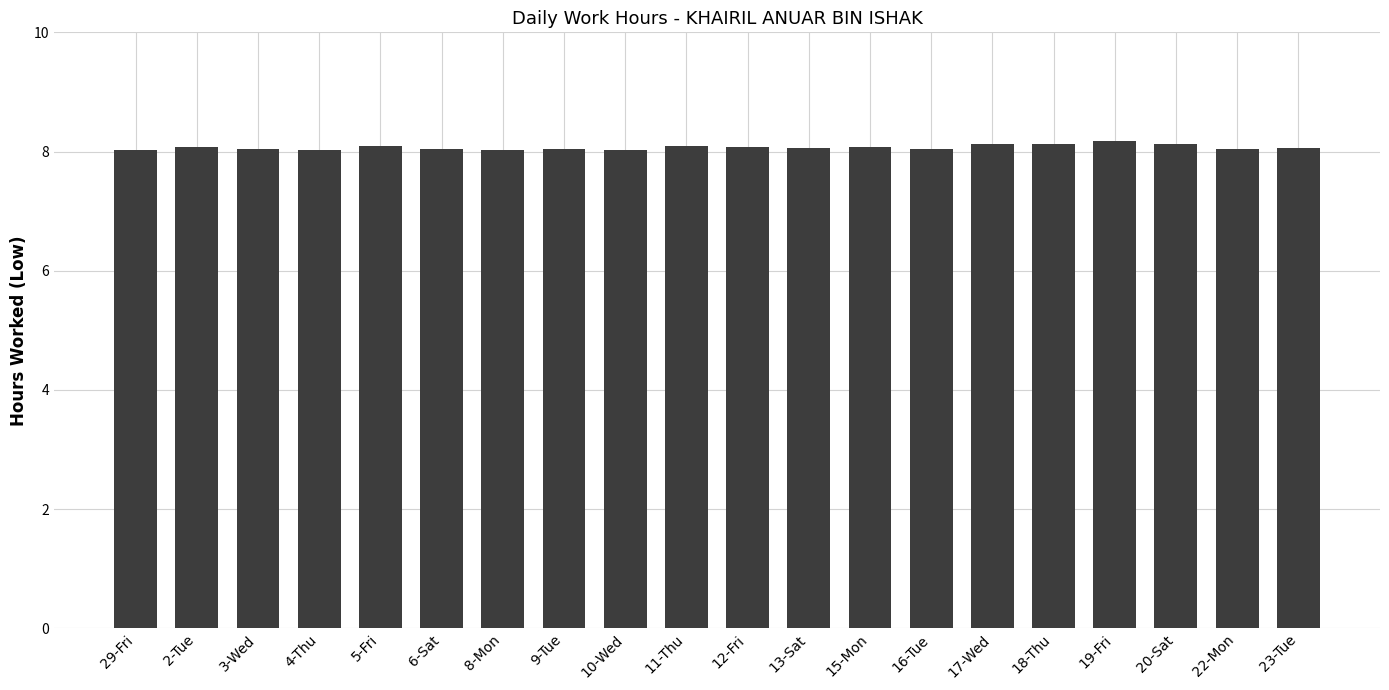

What is the difference between the second highest and minimum values?

0.1